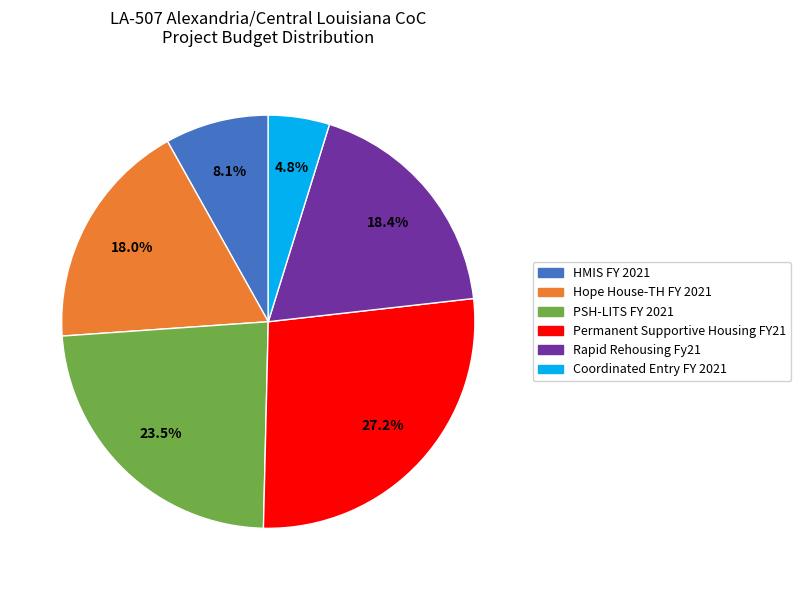

Is Coordinated Entry FY 2021 the majority of the pie?

No